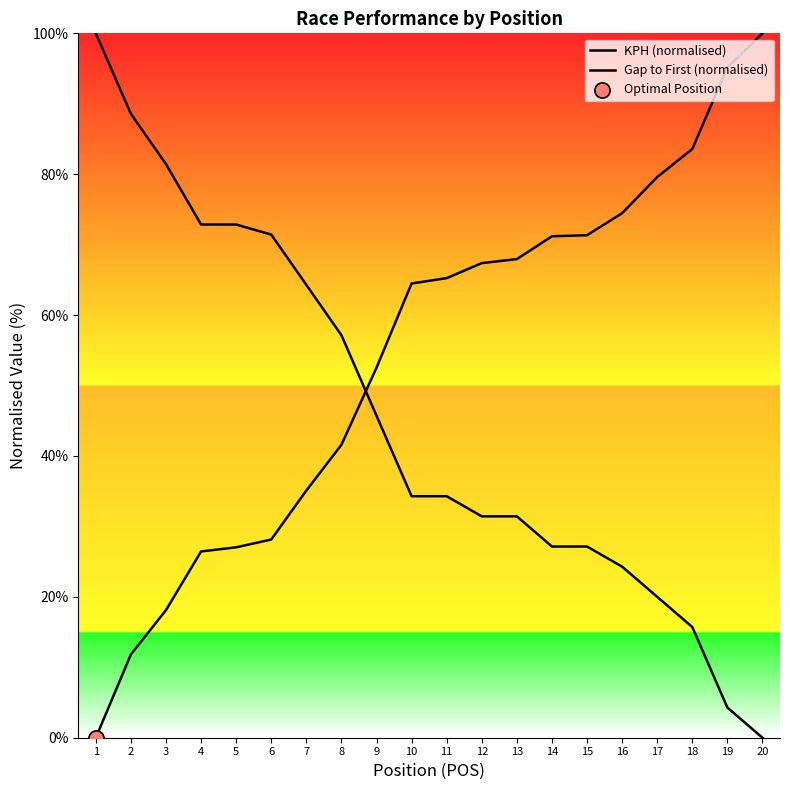

Which series contains the lowest Y value?

KPH (normalised)